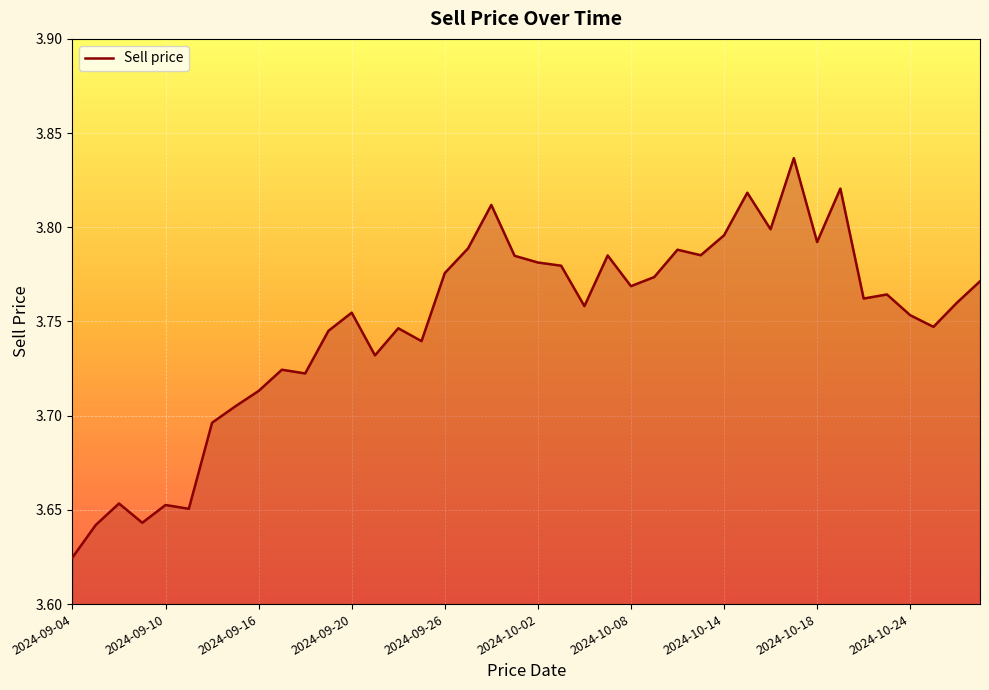

Which category has the lowest value across all series?

2024-09-04